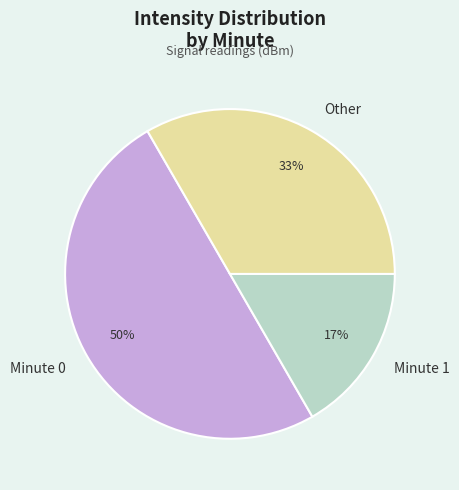

What is the largest slice in the pie chart?

Minute 0